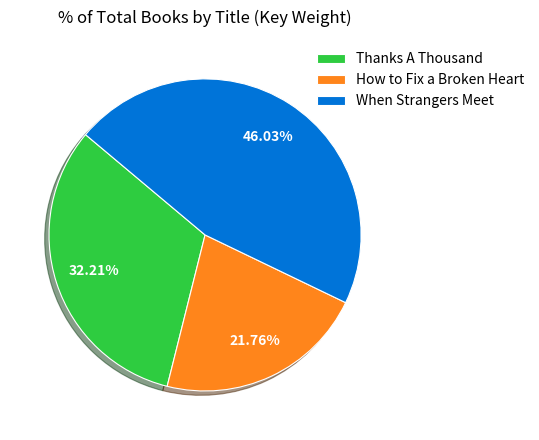

Is it true that How to Fix a Broken Heart is 22% of the pie?

True